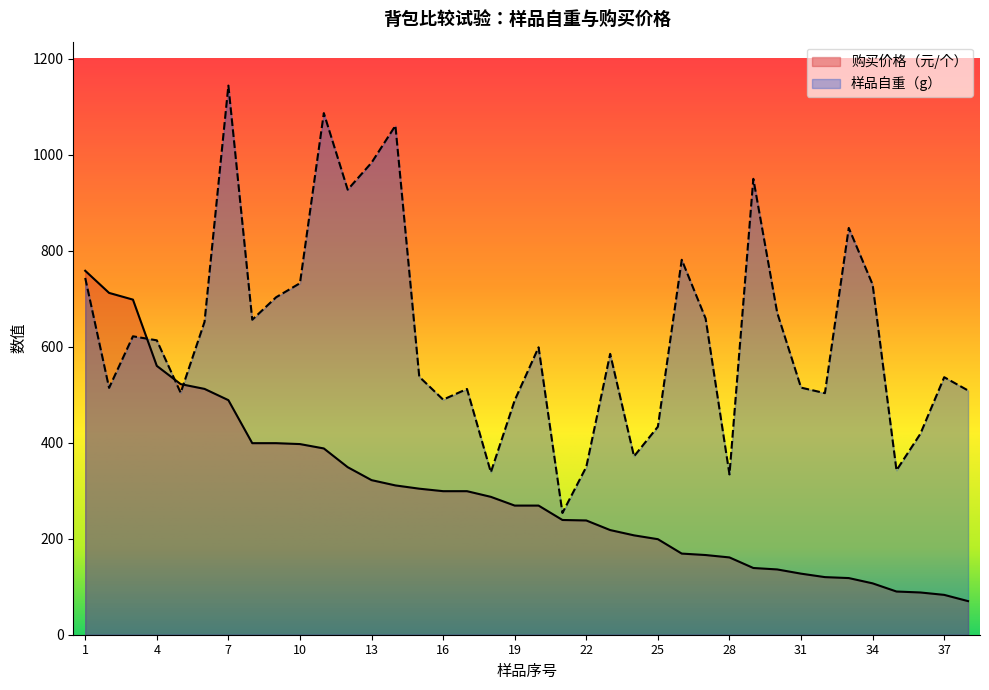

True or false: 购买价格（元/个） has a value of 322.0 at 13.

True